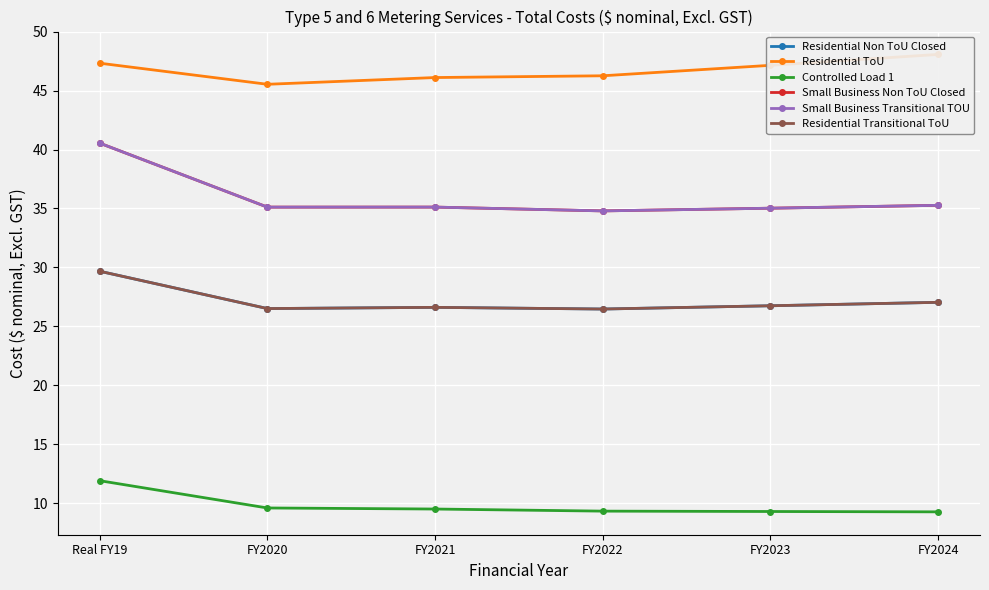

At which label does Small Business Non ToU Closed reach its minimum?

FY2022